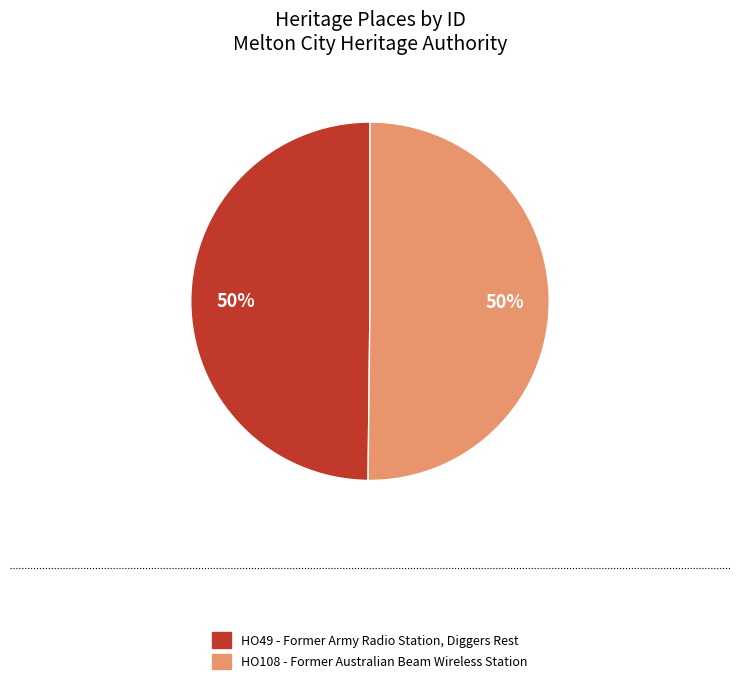

Is the sum of HO49 - Former Army Radio Station, Diggers Rest and HO108 - Former Australian Beam Wireless Station greater than half?

Yes